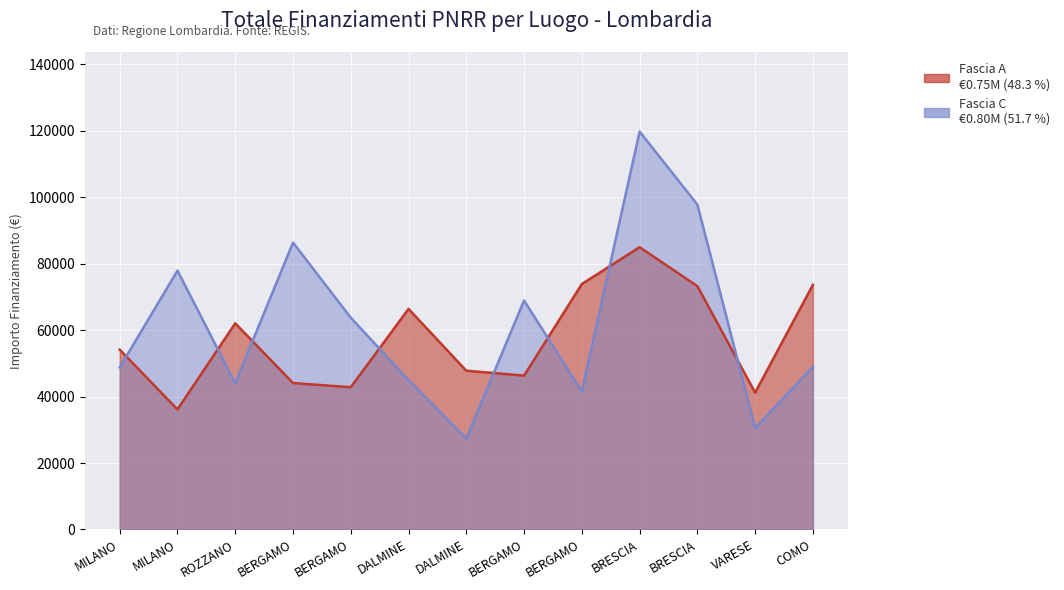

True or false: Fascia A has more than 1 interior local peaks.

True